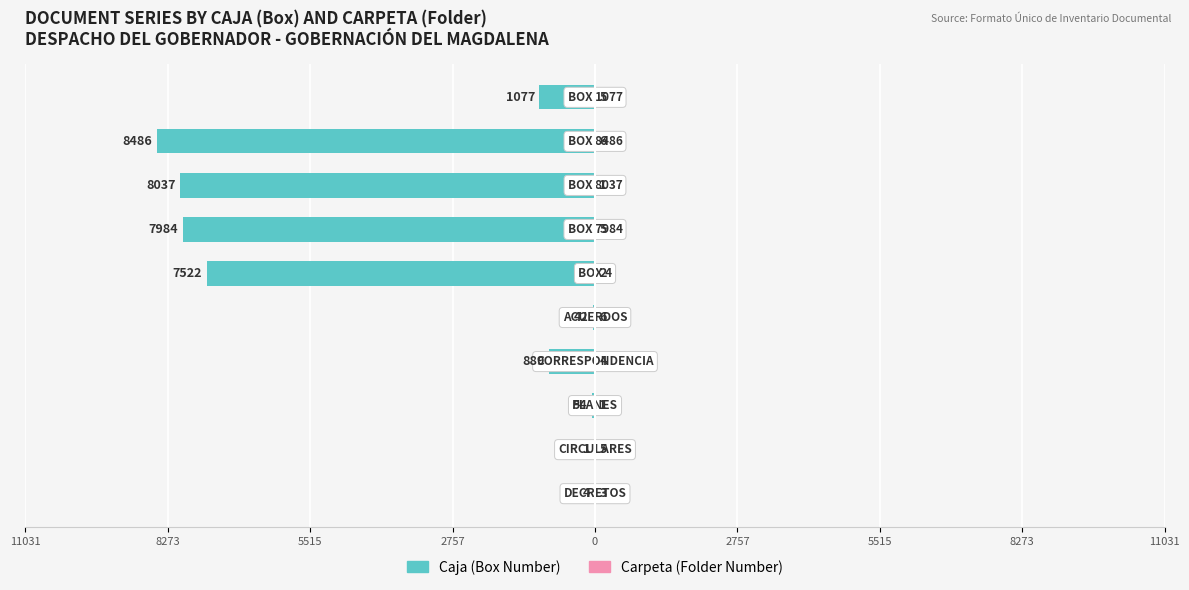

What value does the Carpeta (Folder Number) series have at 2757?

2